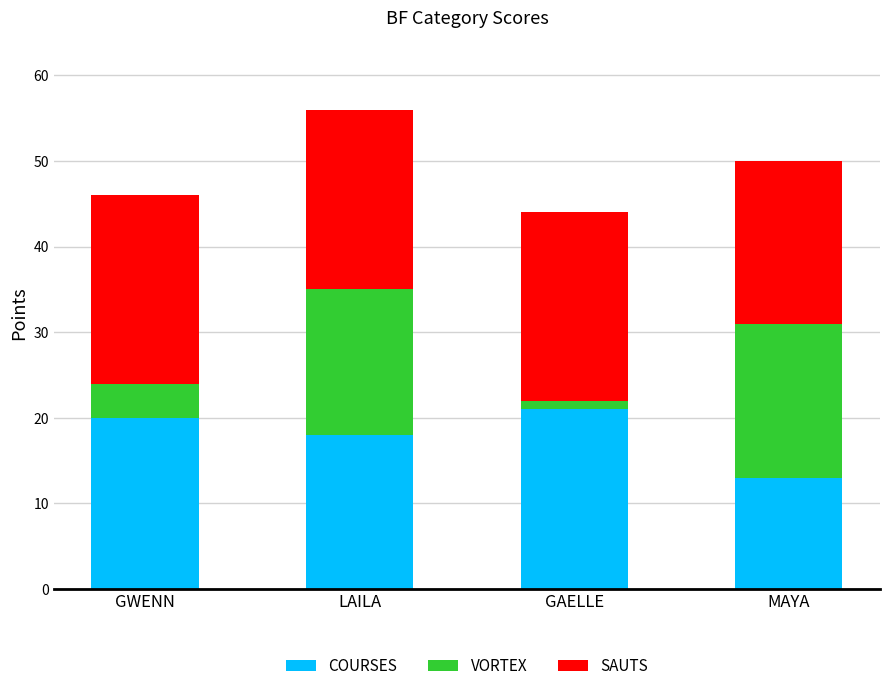

Reading left to right, what are the values for COURSES?

GWENN=20	LAILA=18	GAELLE=21	MAYA=13